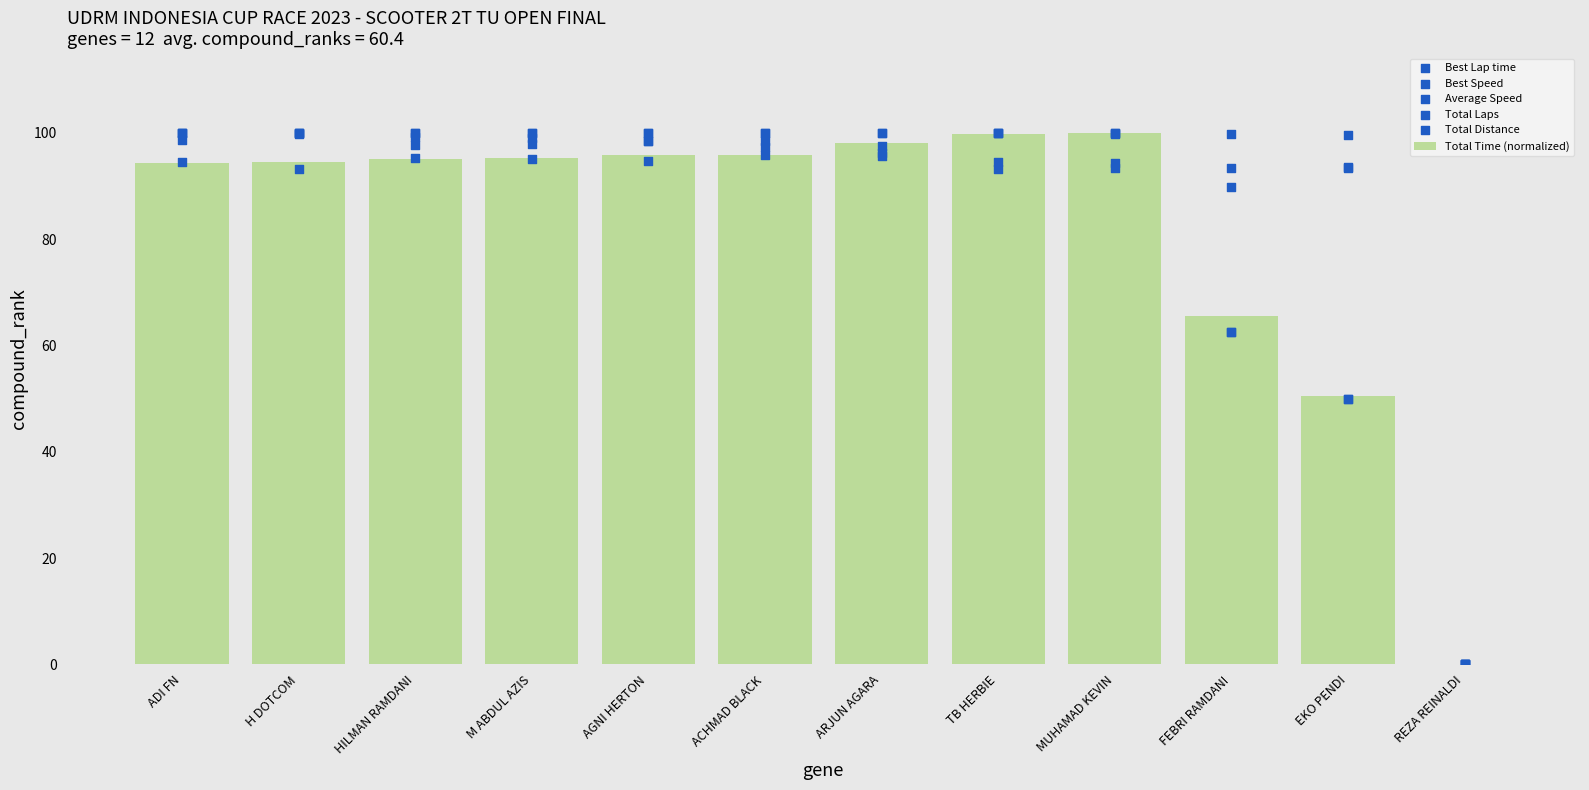

At which category is the sum across all series the highest?

TB HERBIE